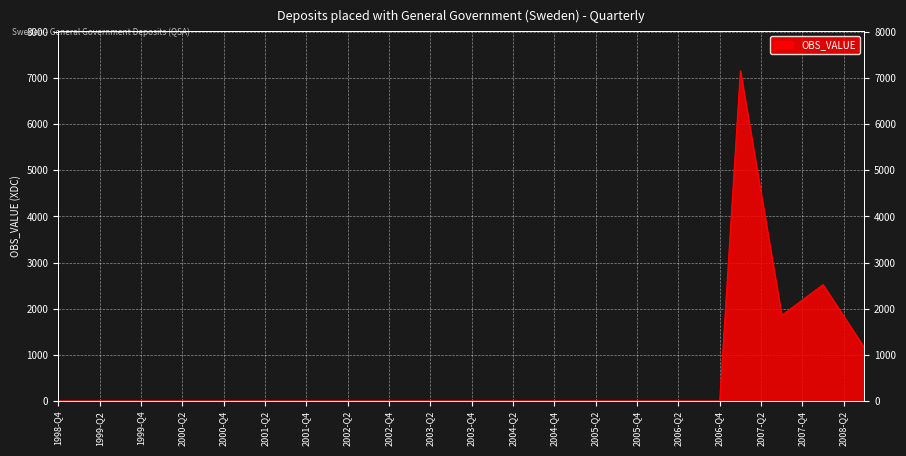

Does the chart display data point markers on the line(s)?

No